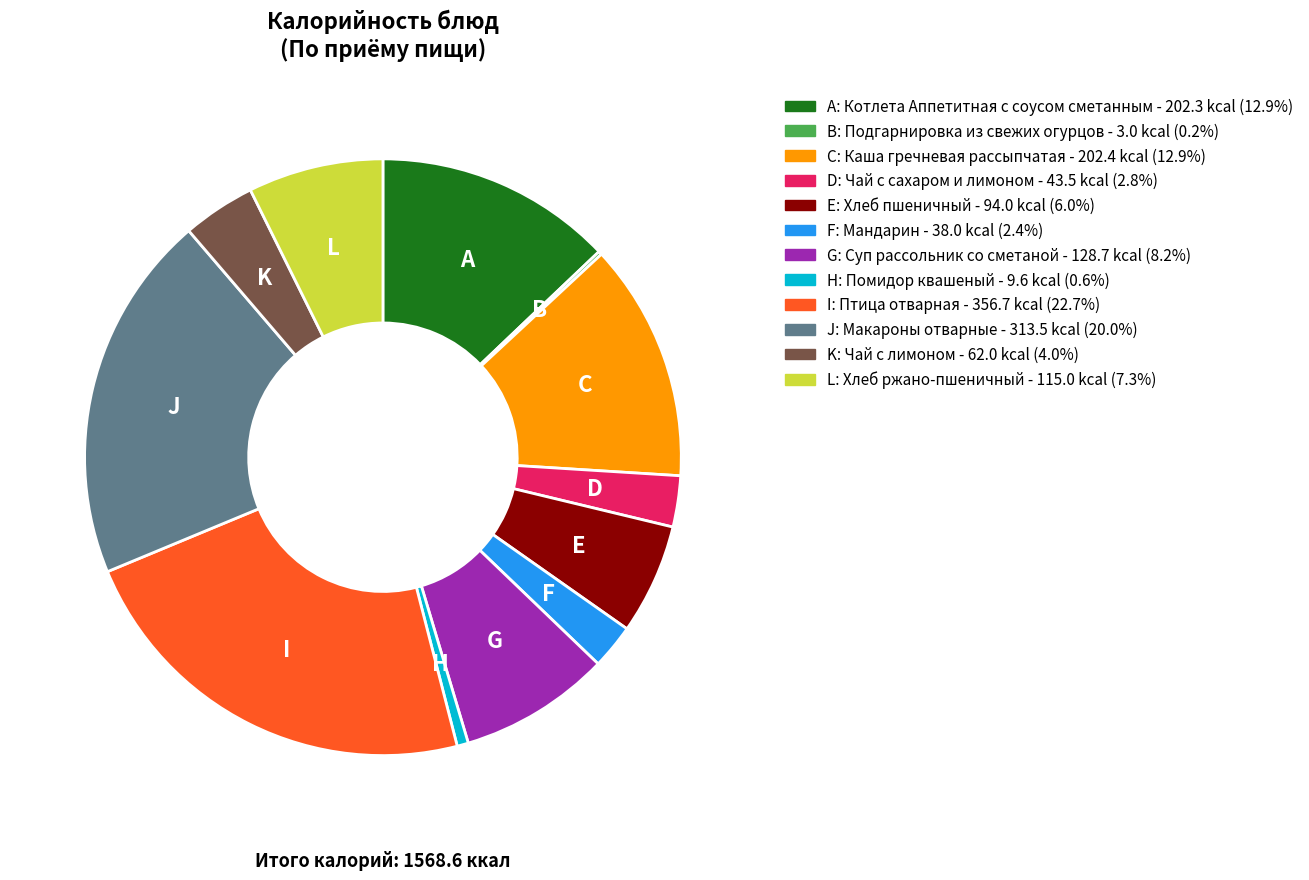

Is there any slice that represents more than half of the pie?

No